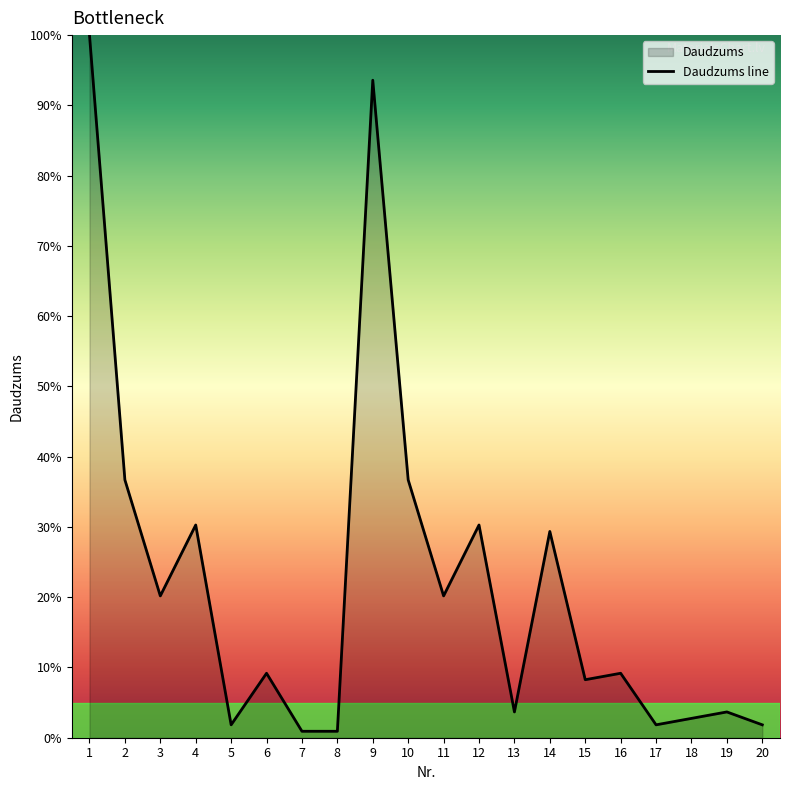

At which category does the chart reach its minimum across all series?

7